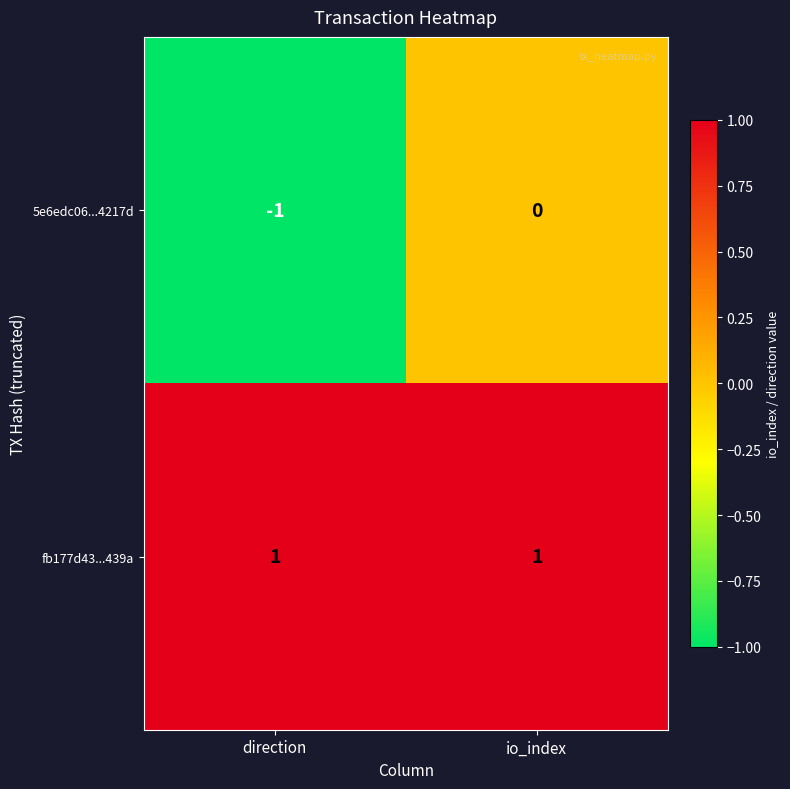

Reading left to right, what are all the values shown in this chart?

5e6edc06...4217d: direction=-1	io_index=0
fb177d43...439a: direction=1	io_index=1